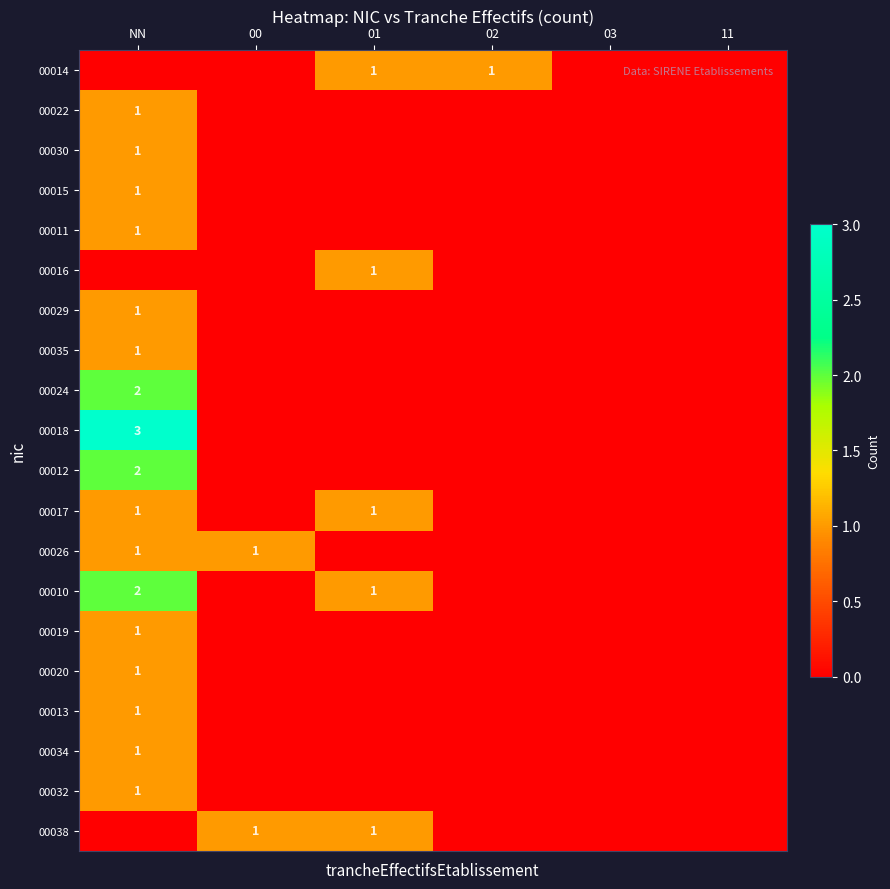

The 00017 series shows 1 at 01. True or false?

True